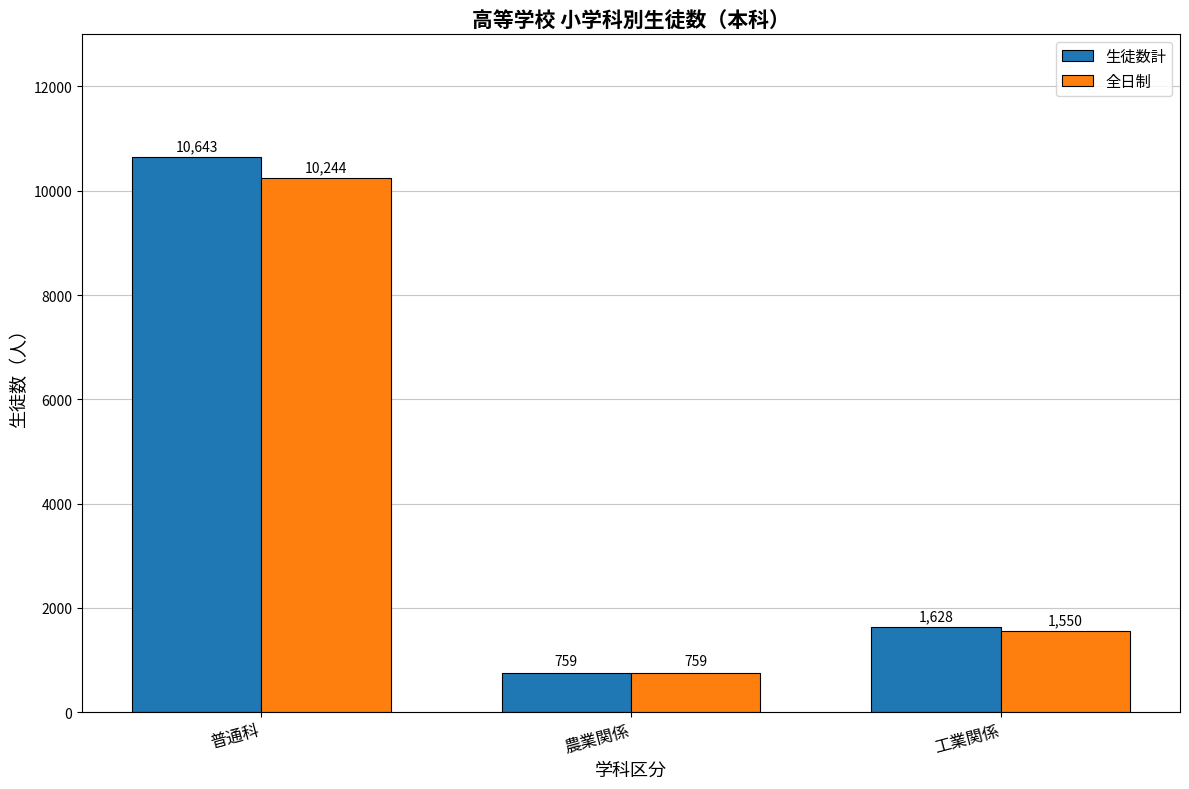

What is the difference between the highest and lowest values at 普通科?

399